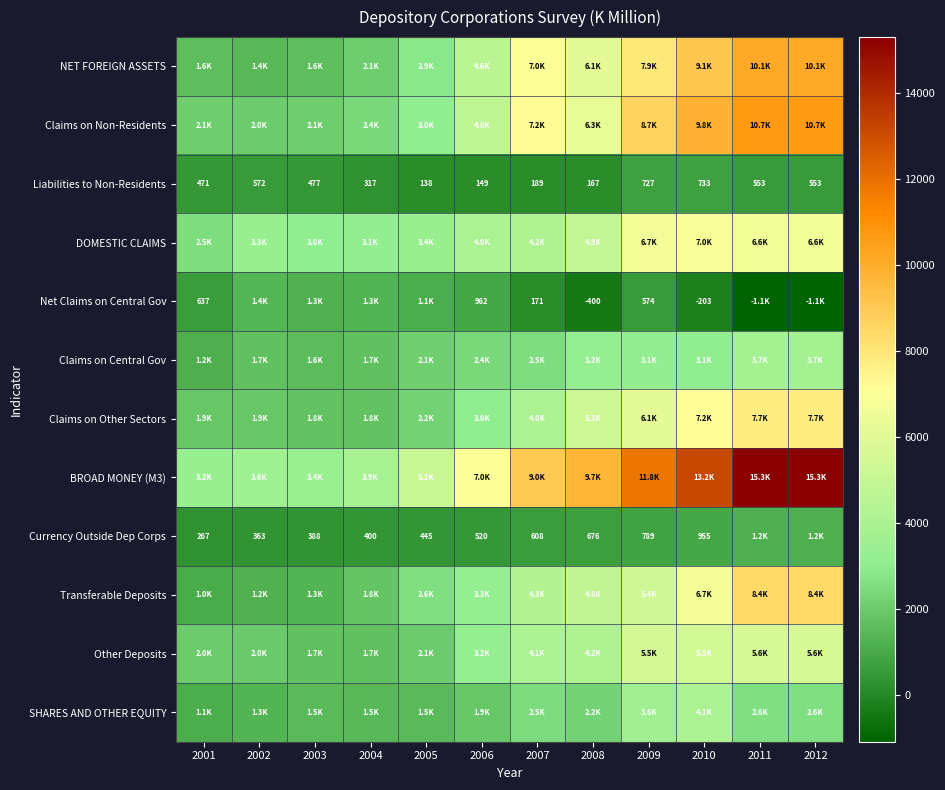

Which series has the largest range (max minus min)?

BROAD MONEY (M3)